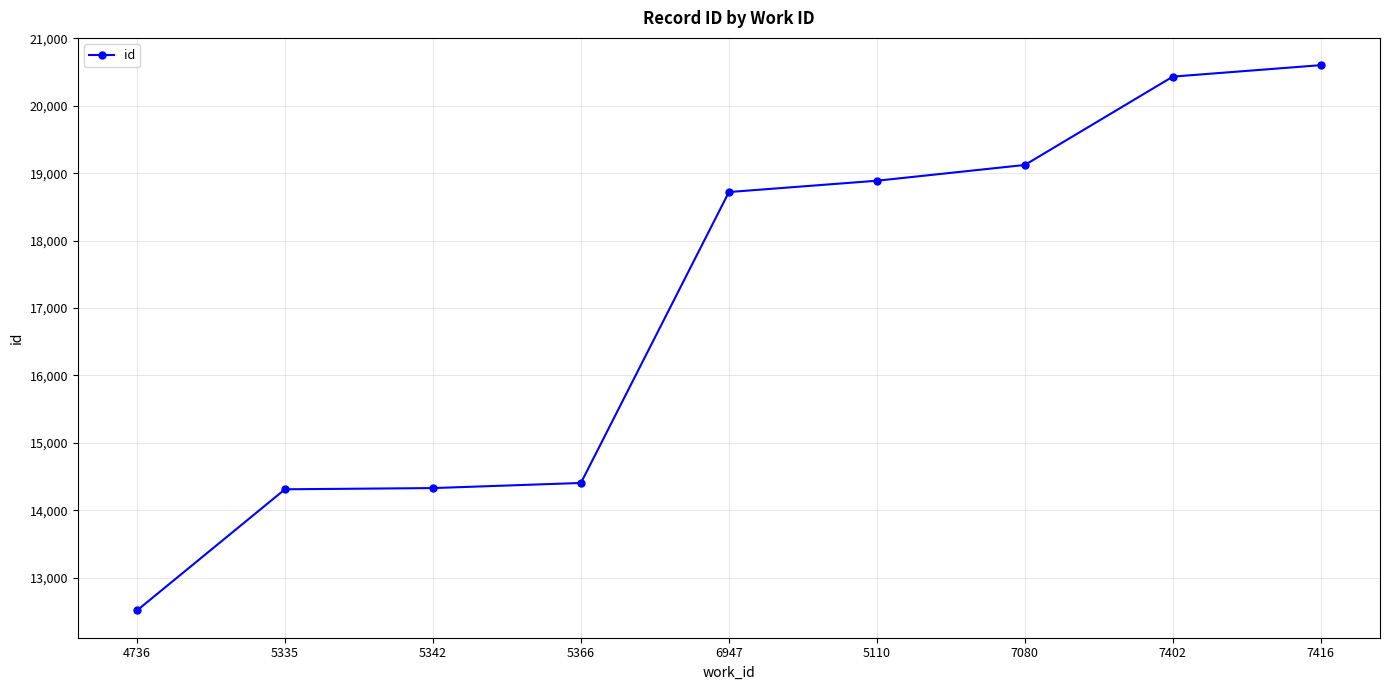

What is the difference between the second highest and minimum values?

7922